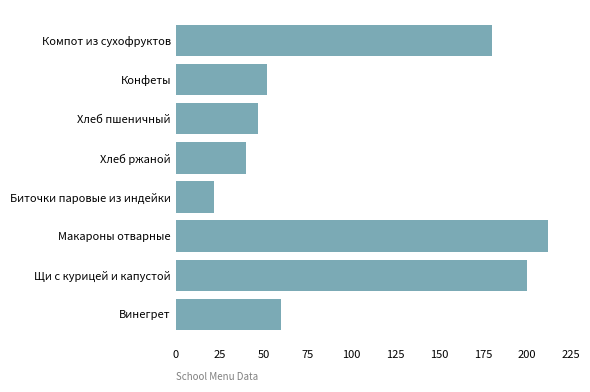

What is the minimum value shown in the chart?

22